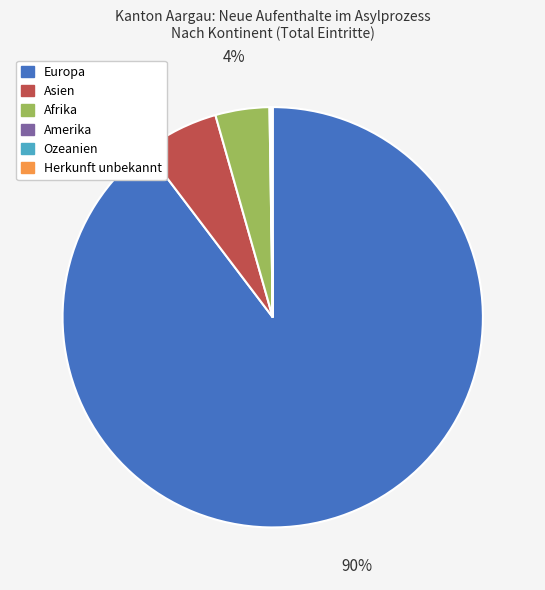

What percentage is the Asien slice, to the nearest percent?

6%